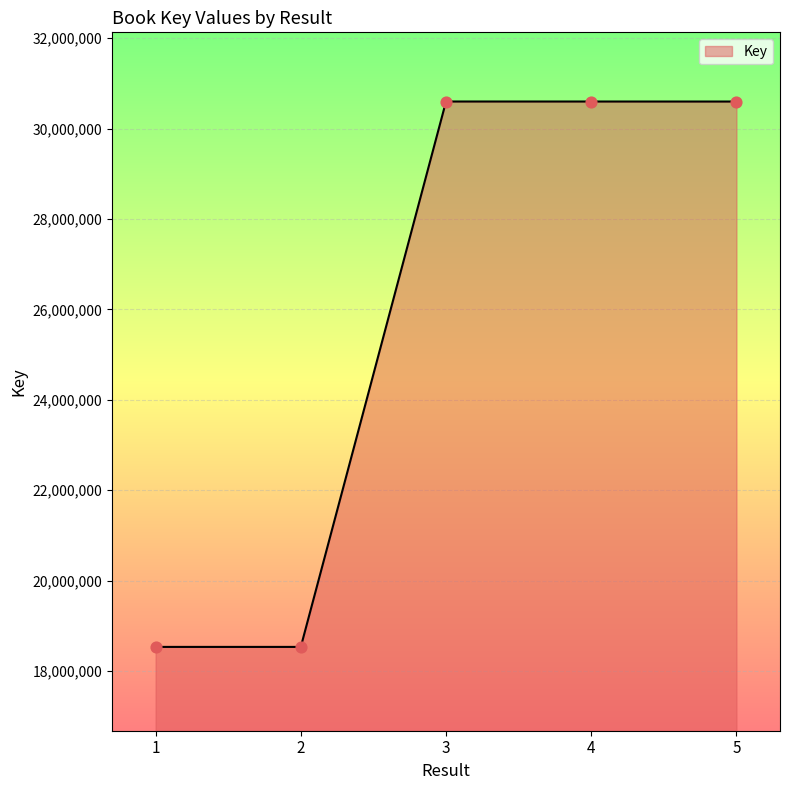

What is the change in value from 1 to 5?

+12061785